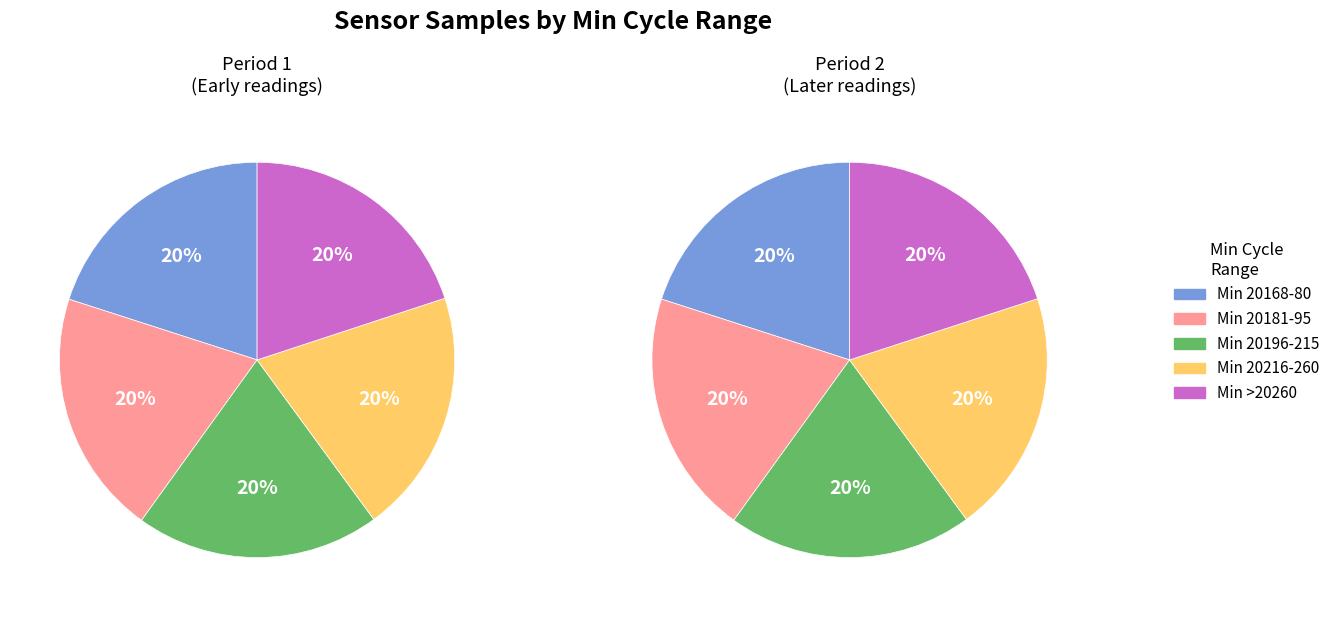

Between Min cycle 20196-20215 and Min cycle >20260, which is larger?

Min cycle 20196-20215